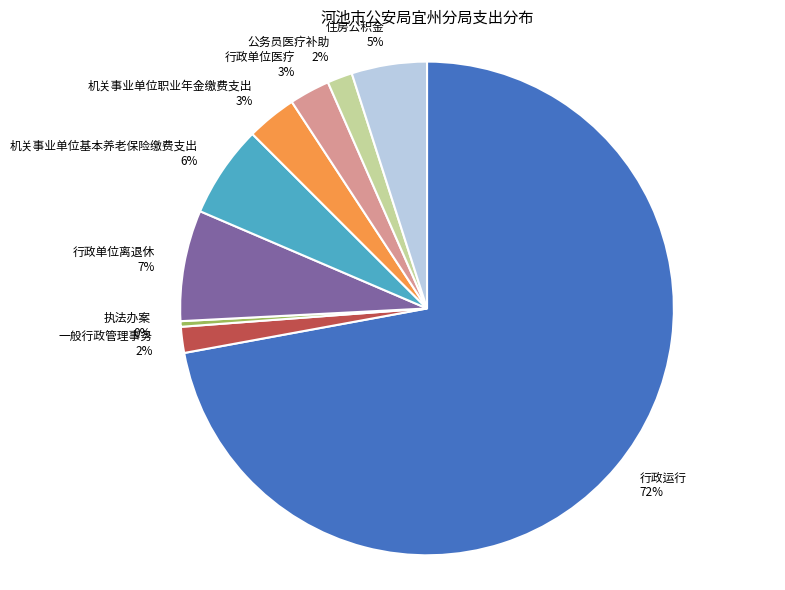

Between 机关事业单位职业年金缴费支出 and 行政单位离退休, which is larger?

行政单位离退休